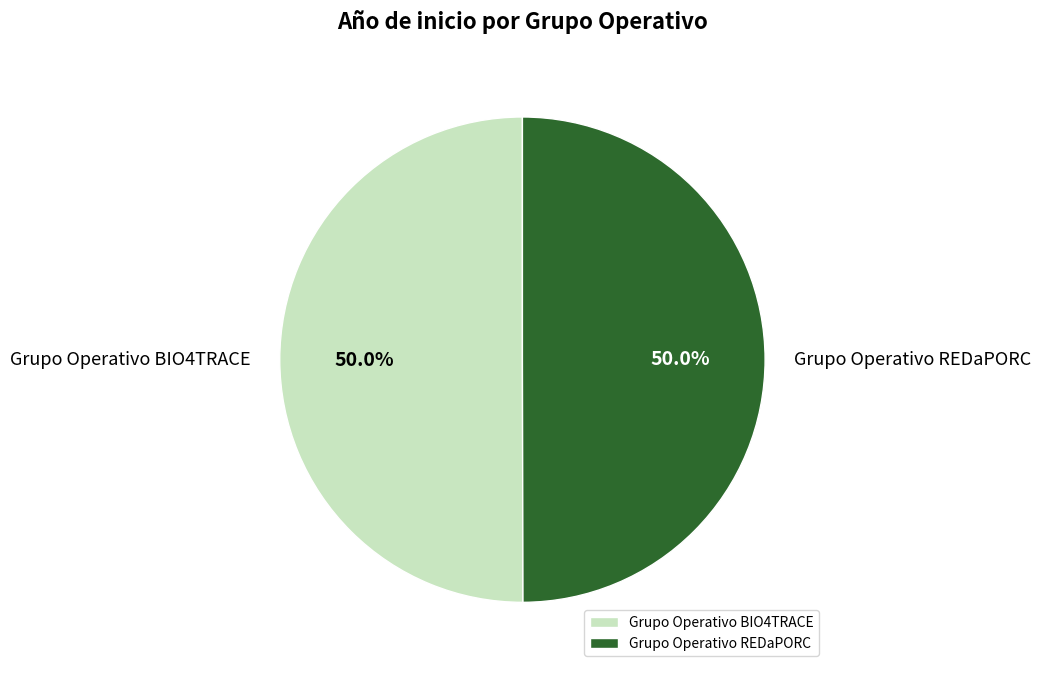

How many slices are in this pie chart?

2